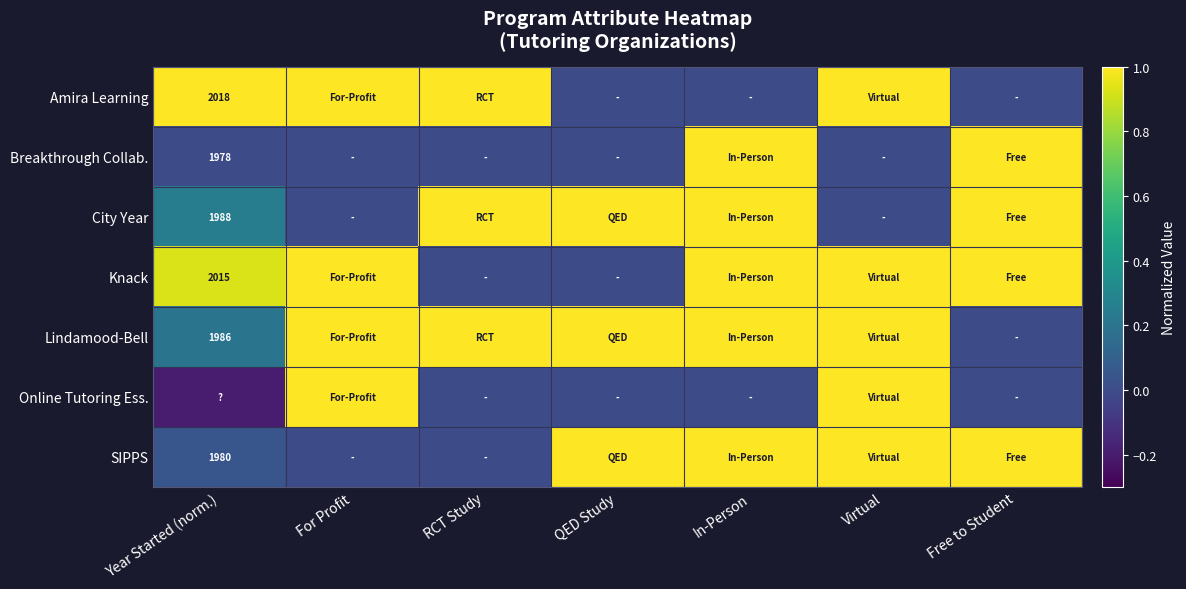

What is the difference between the highest and lowest values at RCT Study?

1.0